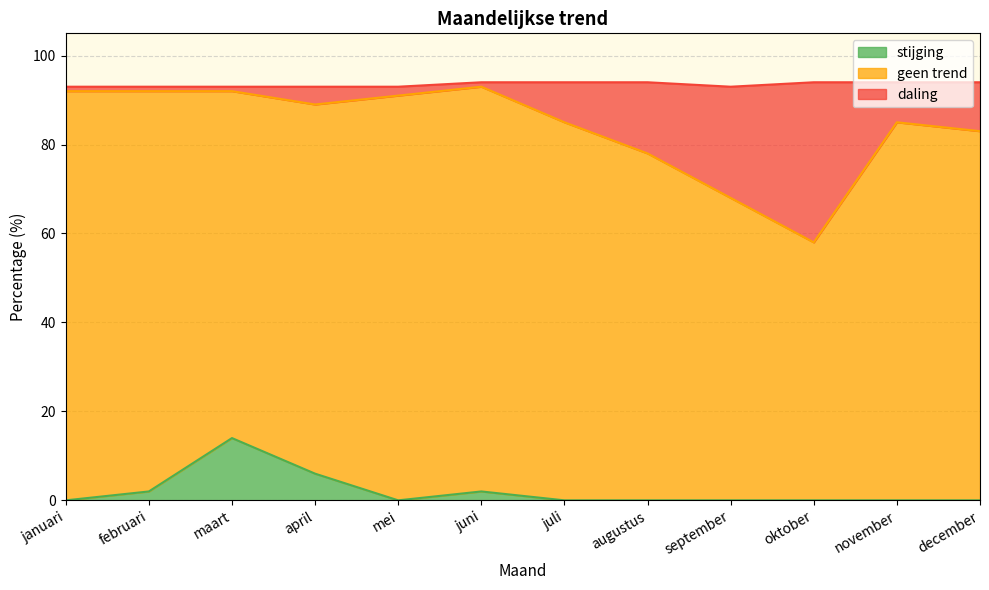

How many data points in stijging are above 0?

4